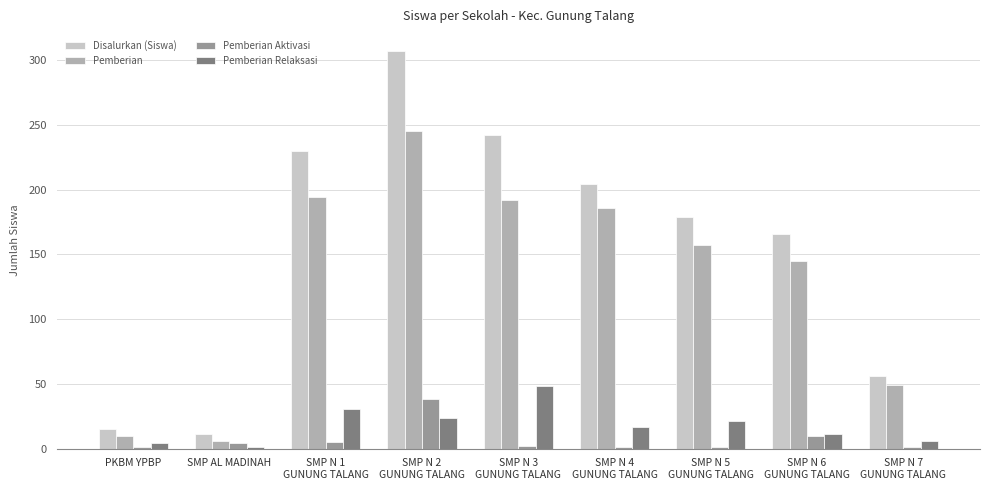

At how many categories does at least one series exceed 176?

5